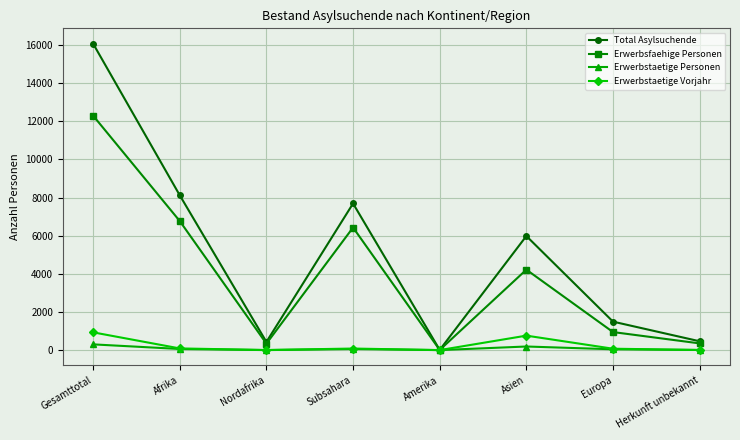

At which label is Erwerbstaetige Vorjahr closest to 467?

Asien